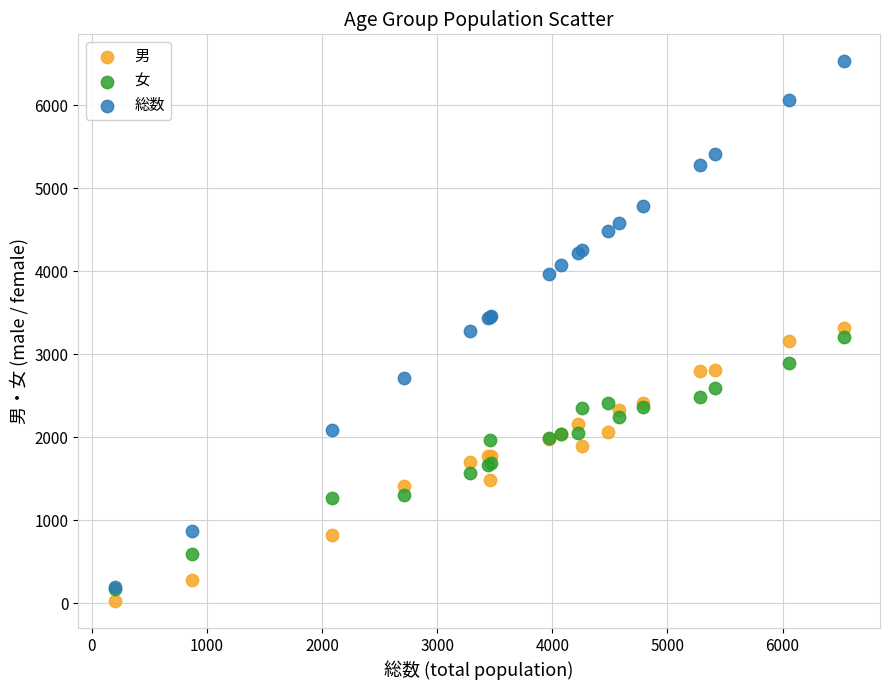

Which series contains the highest Y value?

総数